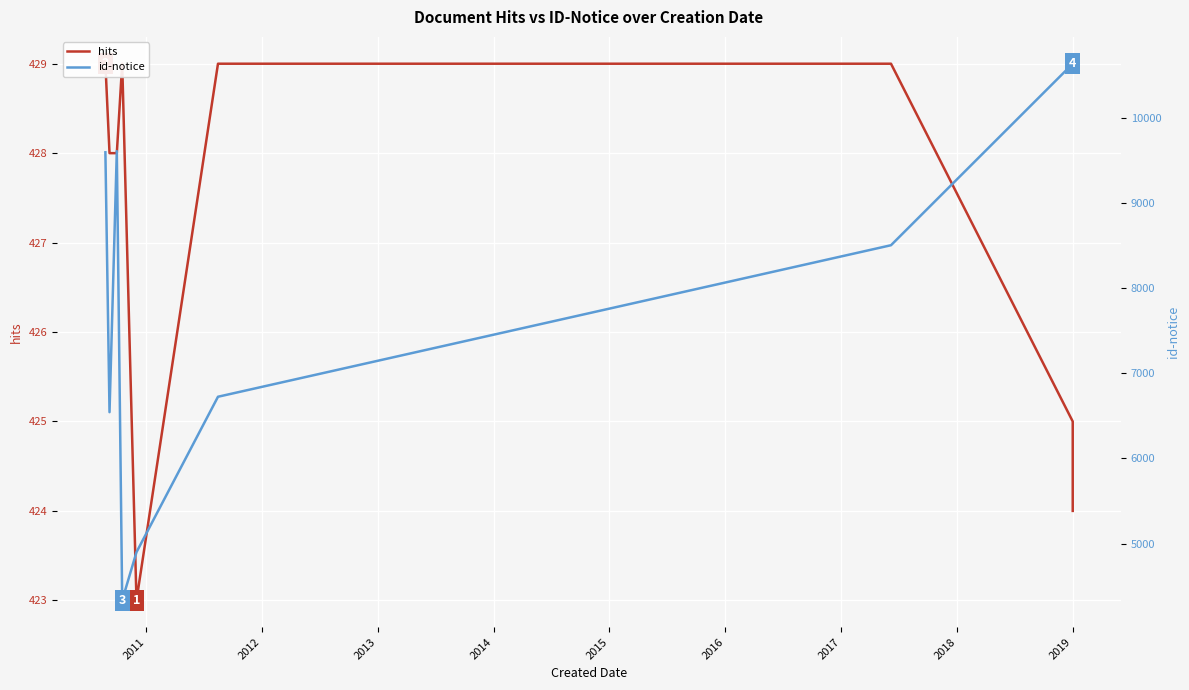

What is the value of the hits point at the 8th from the left?

425